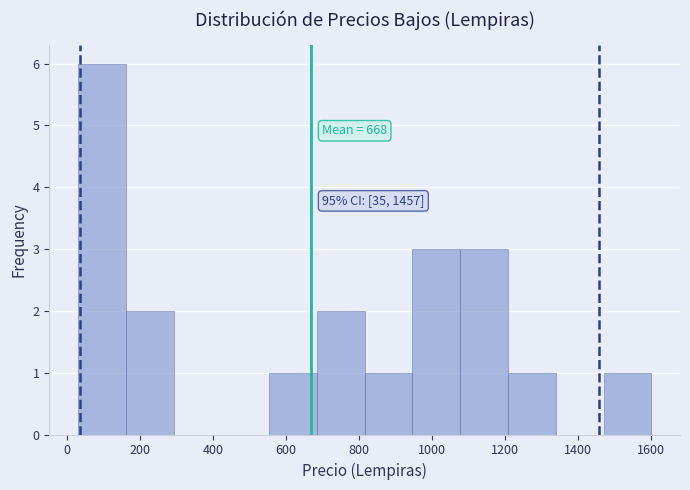

Over which range of the x-axis is the bar tallest?

40 to 160